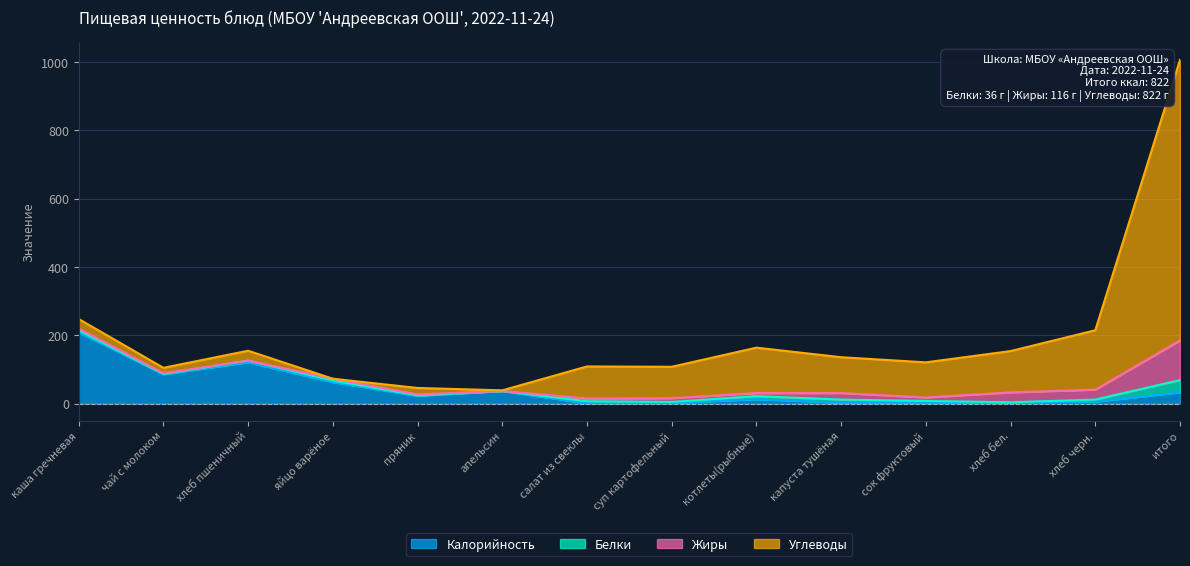

How many categories are shown in the chart?

14